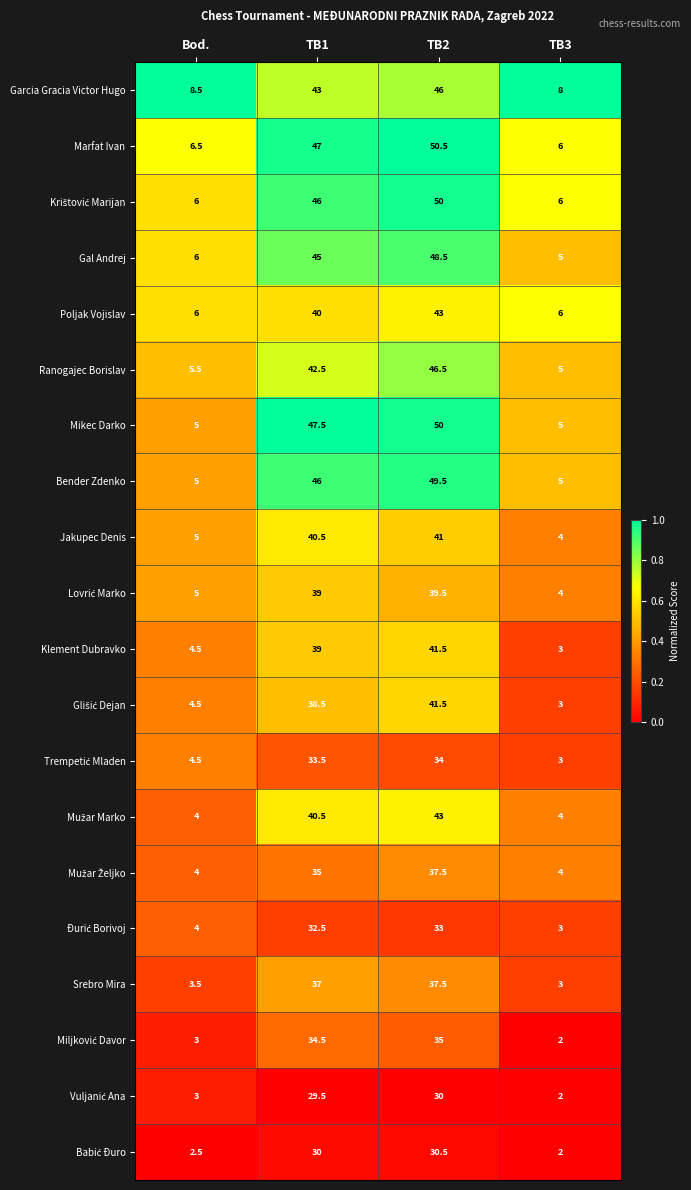

Is it true that Marfat Ivan equals 11.2 at Bod.?

False